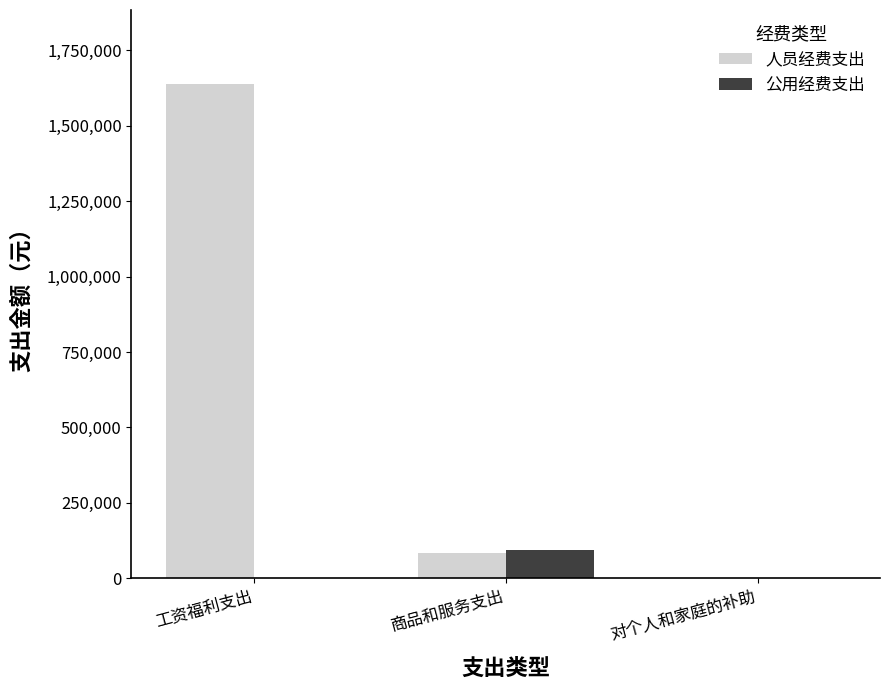

What is the sum of all 公用经费支出 values?

93000